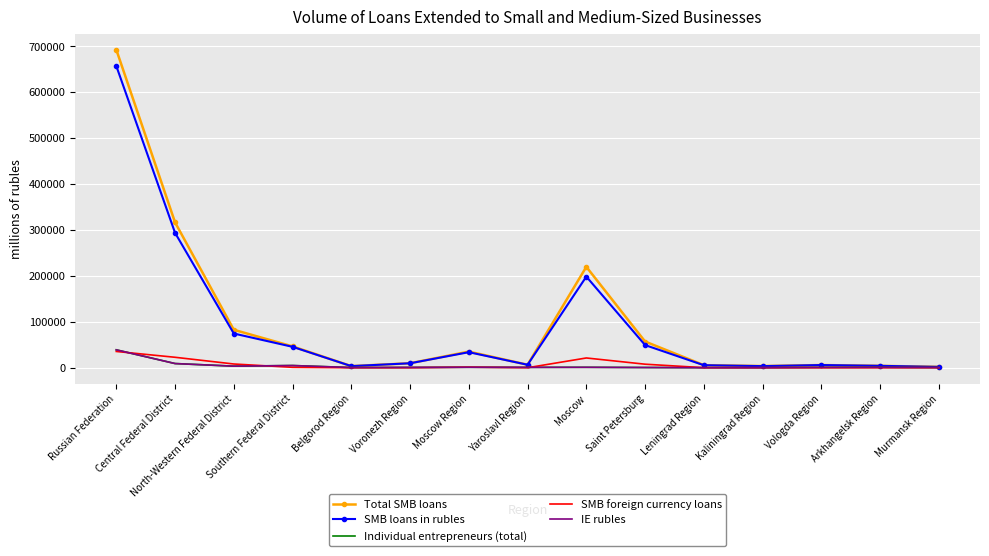

At which label does SMB loans in rubles reach its peak?

Russian Federation